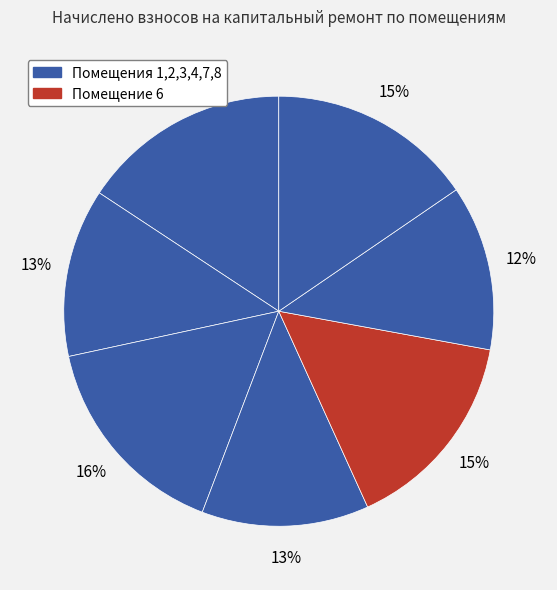

How many slices are in this pie chart?

7